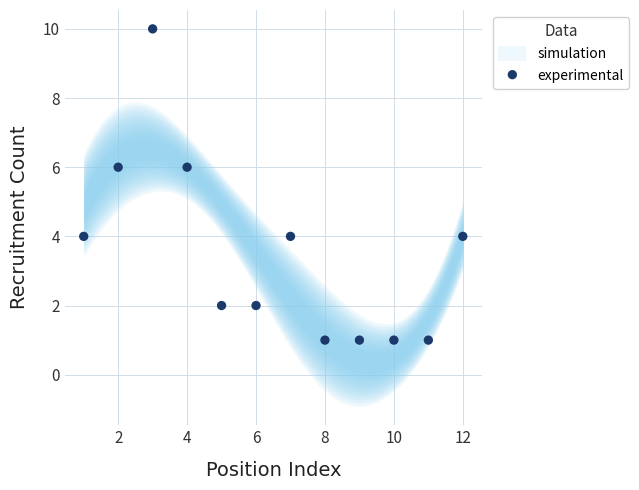

What is the range of X values (max minus min)?

11